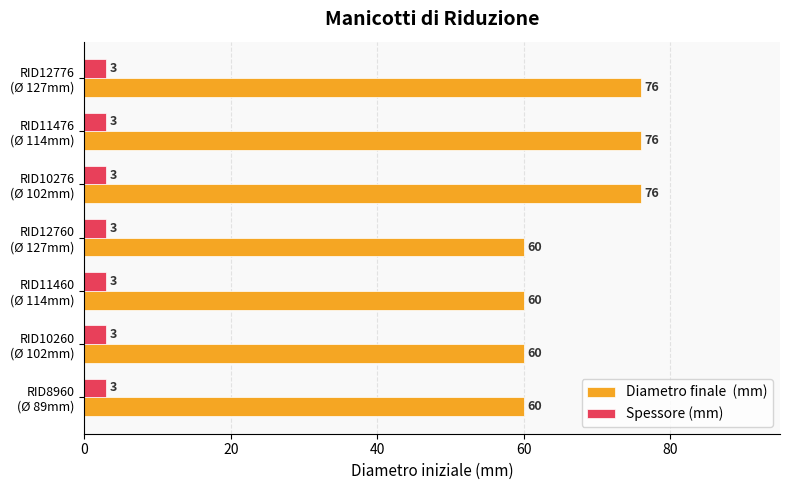

What is the maximum value shown in the chart?

76